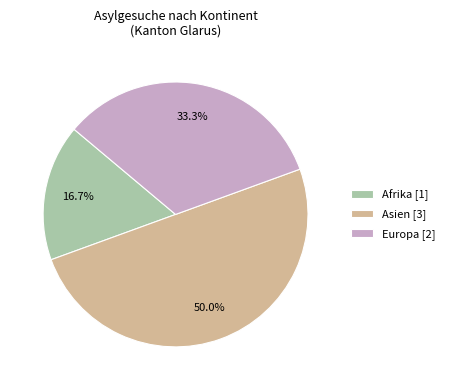

Is Afrika [1] the majority of the pie?

No